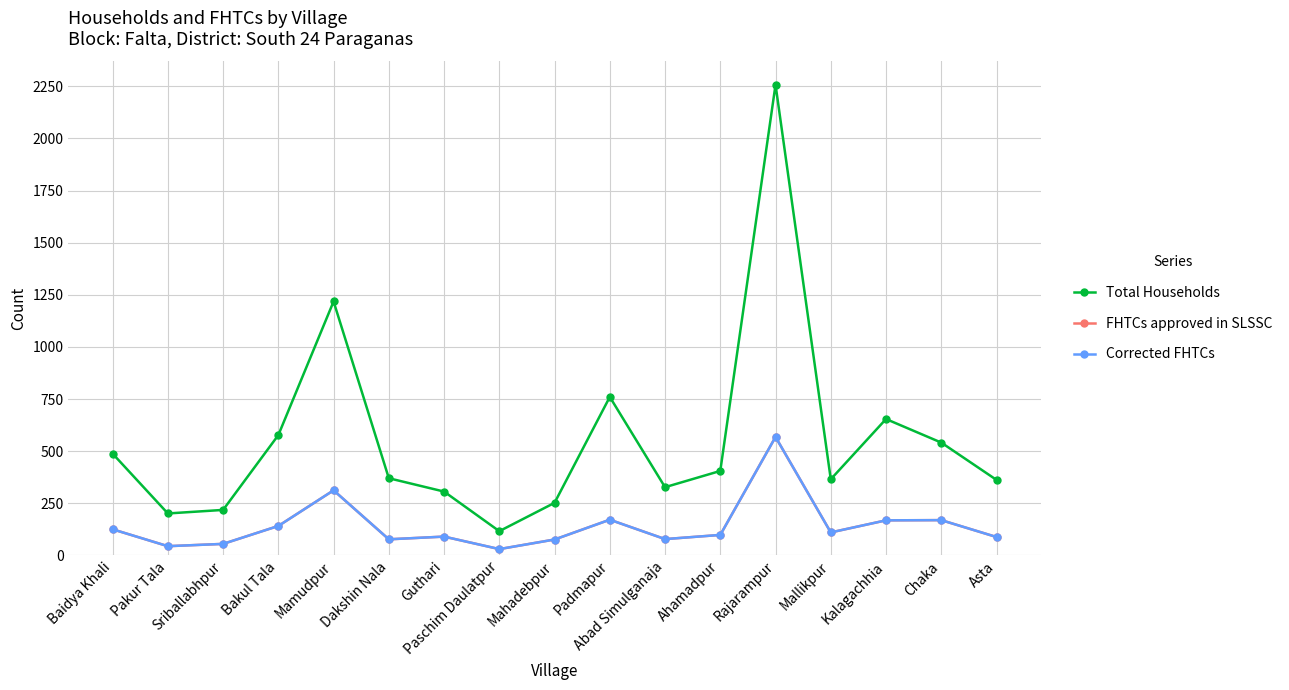

Is this an area chart (filled region under the line)?

No